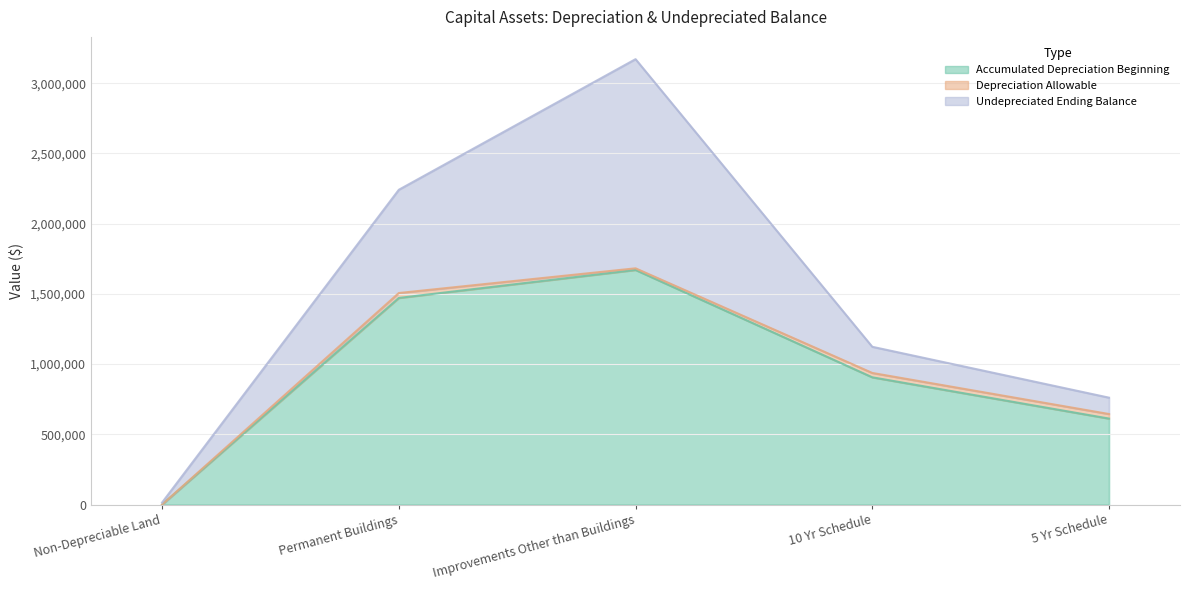

What is the sum of all Accumulated Depreciation Beginning values?

4659899